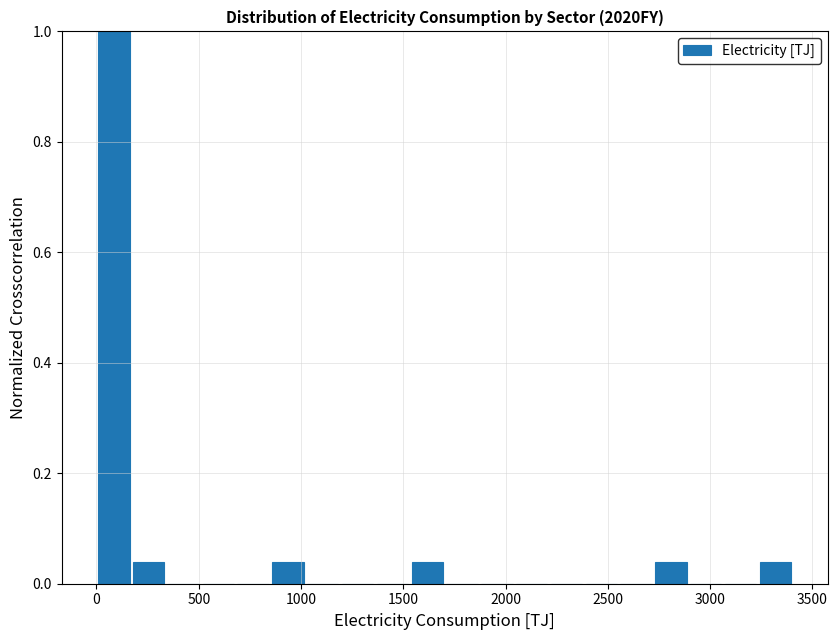

Read against the x-axis, roughly where is the centre of the tallest bar?

100